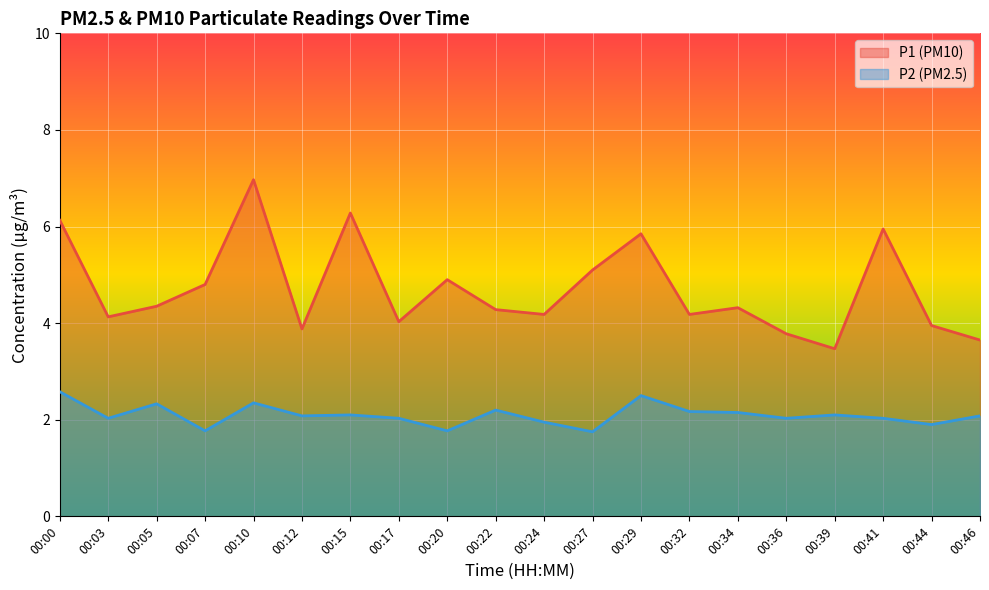

At how many categories does at least one series exceed 2?

20